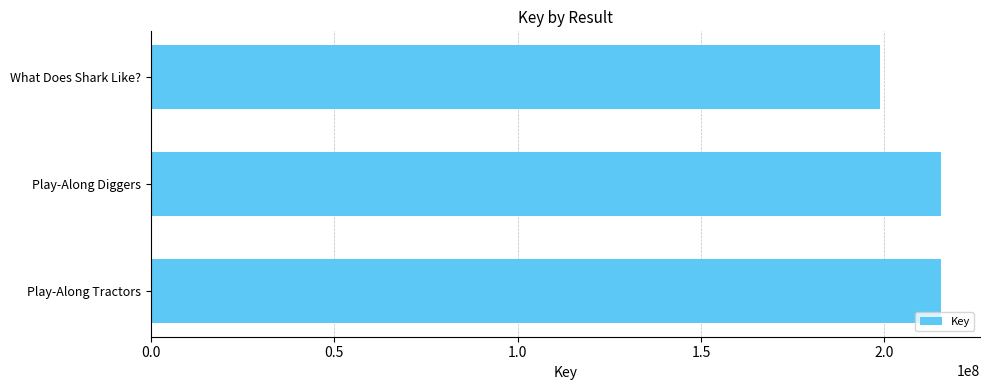

What is the sum of all values?

629427918